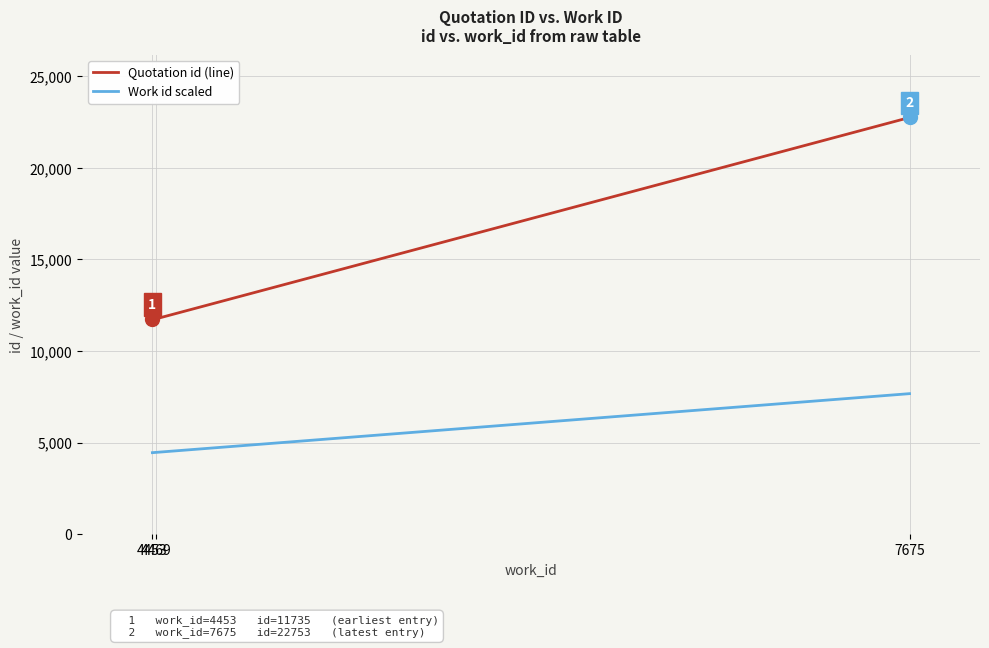

What is the average value of the Quotation id (line) series?

15417